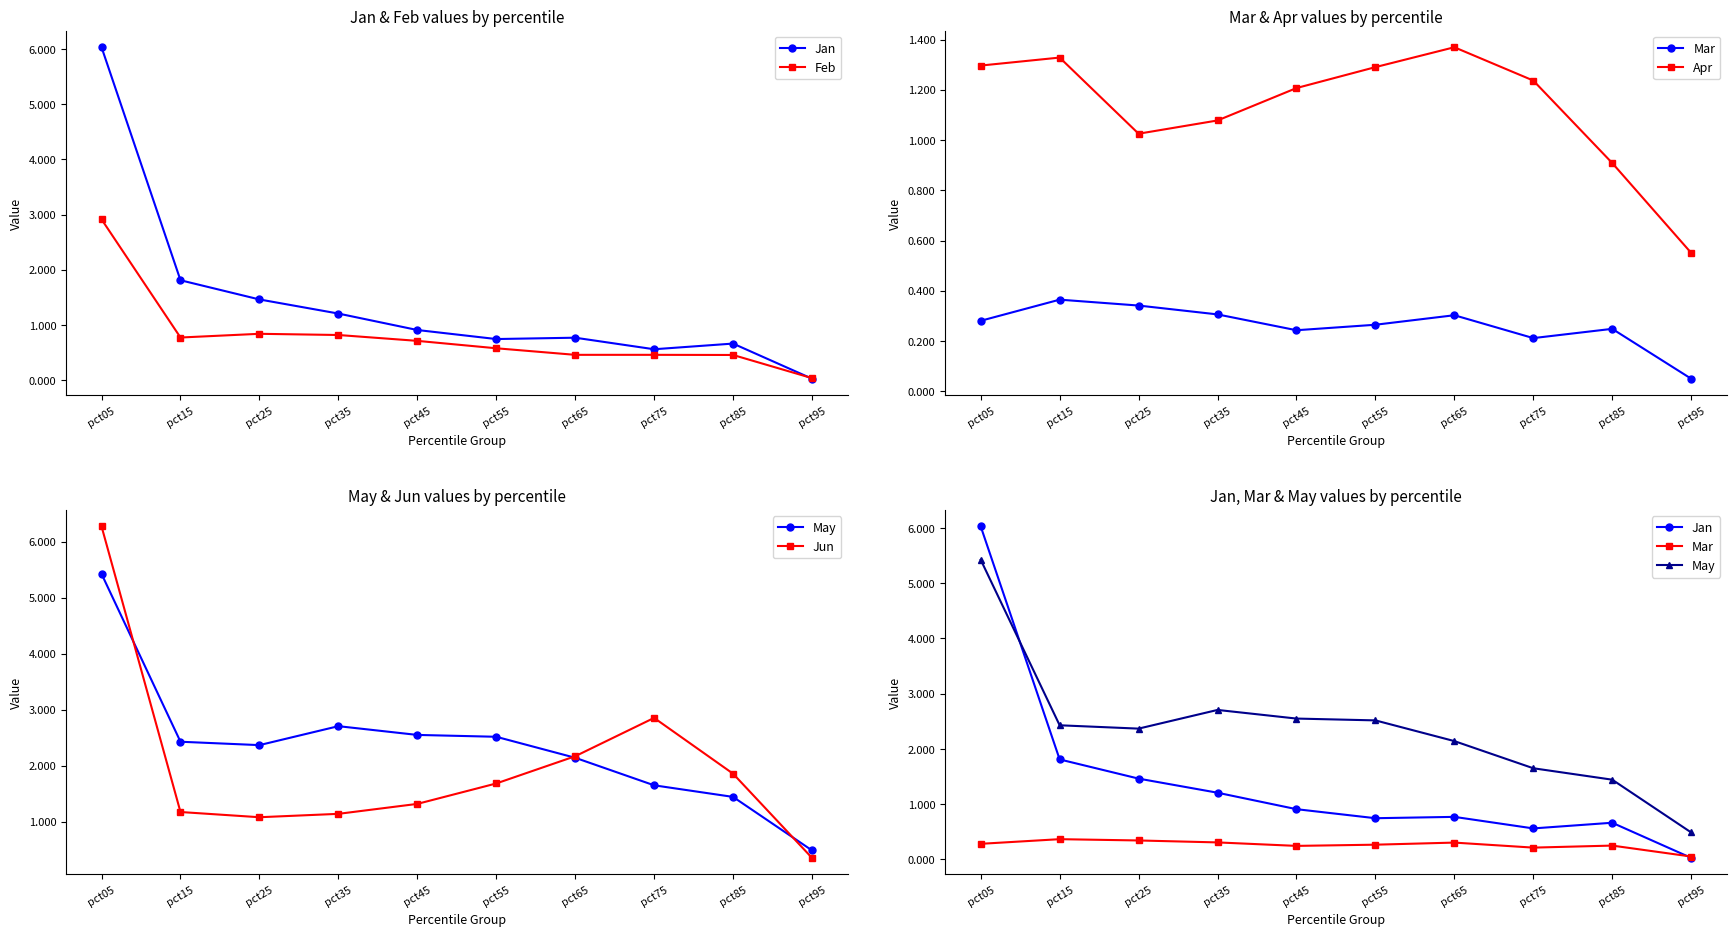

Rank the categories by Jan value from highest to lowest.

pct05, pct15, pct25, pct35, pct45, pct65, pct55, pct85, pct75, pct95